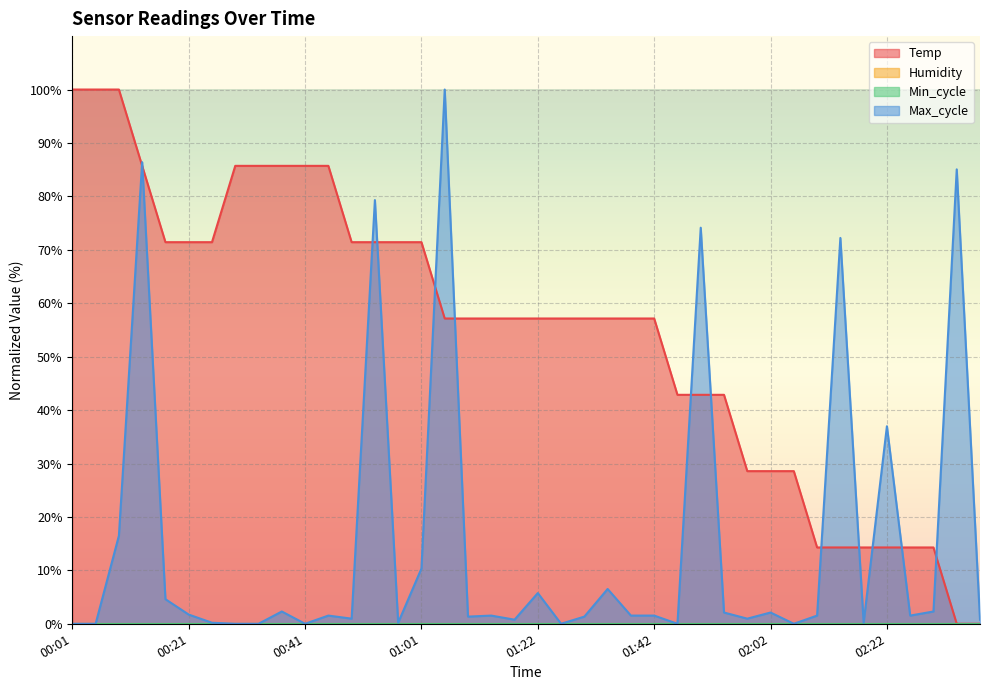

What is the sum of the Temp values at 01:18 and 00:29?

142.9